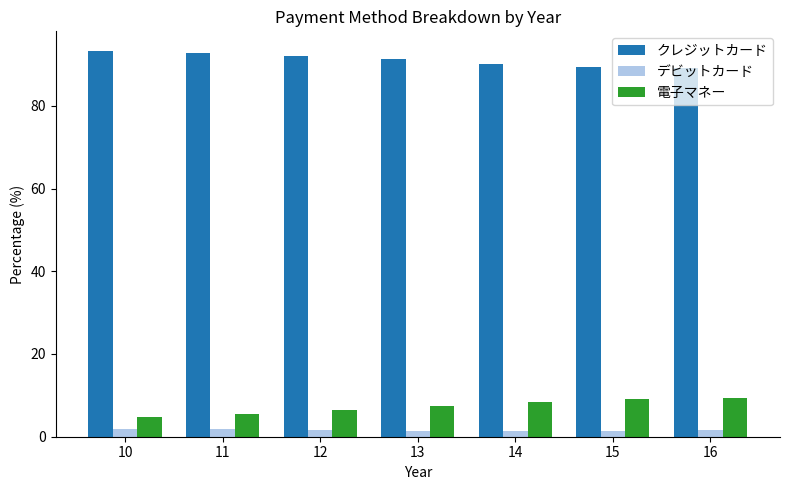

What is the average value of the デビットカード series?

1.6